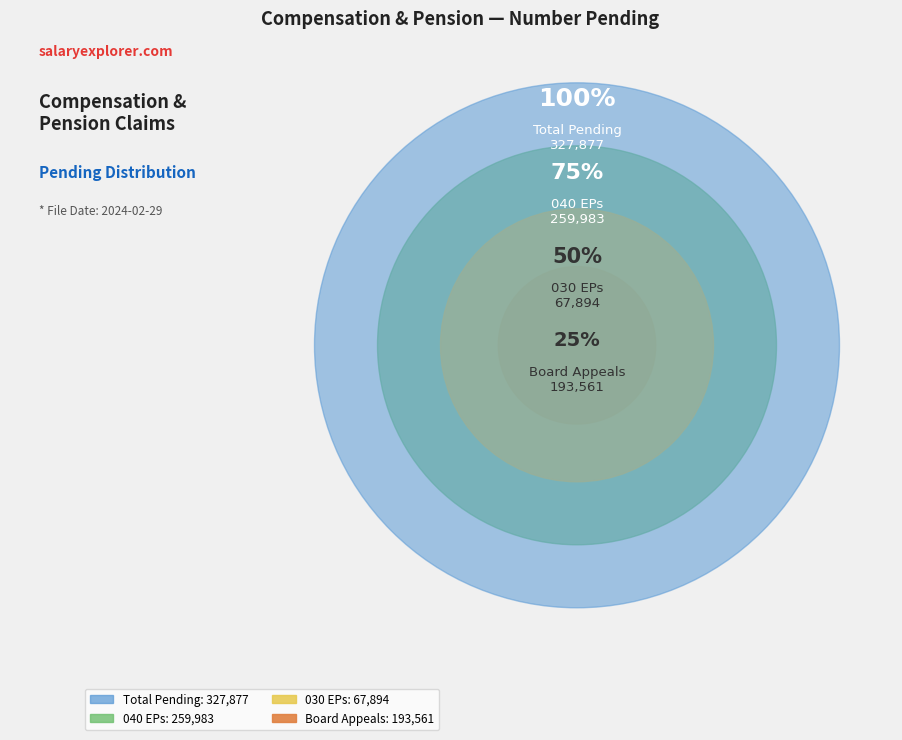

What percentage is the 040 EPs slice, to the nearest percent?

79%